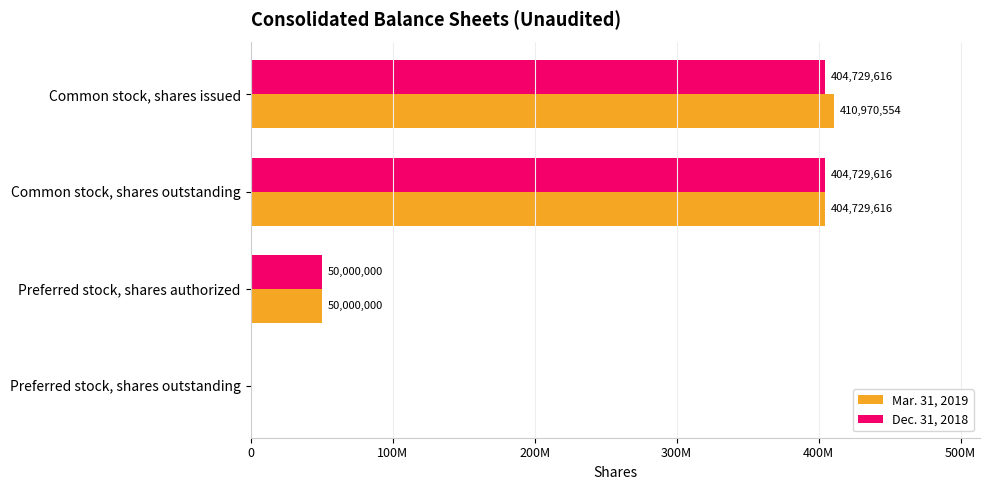

What are all the series names shown in the legend?

Mar. 31, 2019, Dec. 31, 2018